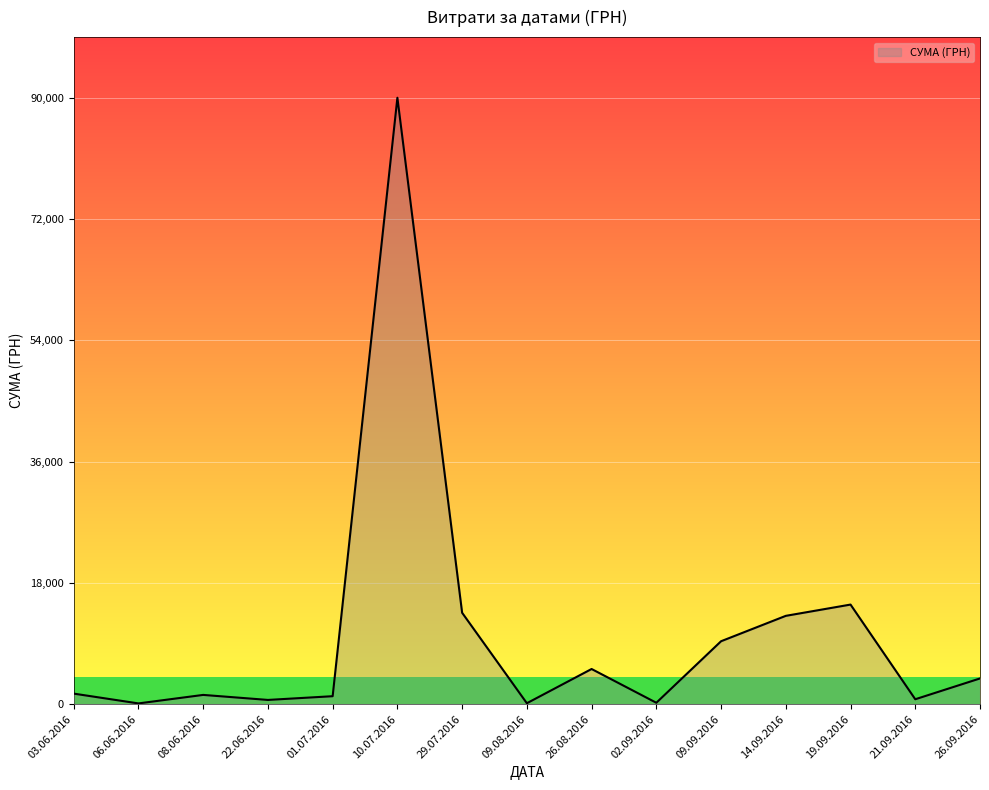

True or false: the data shows 9336.0 at 09.09.2016.

True